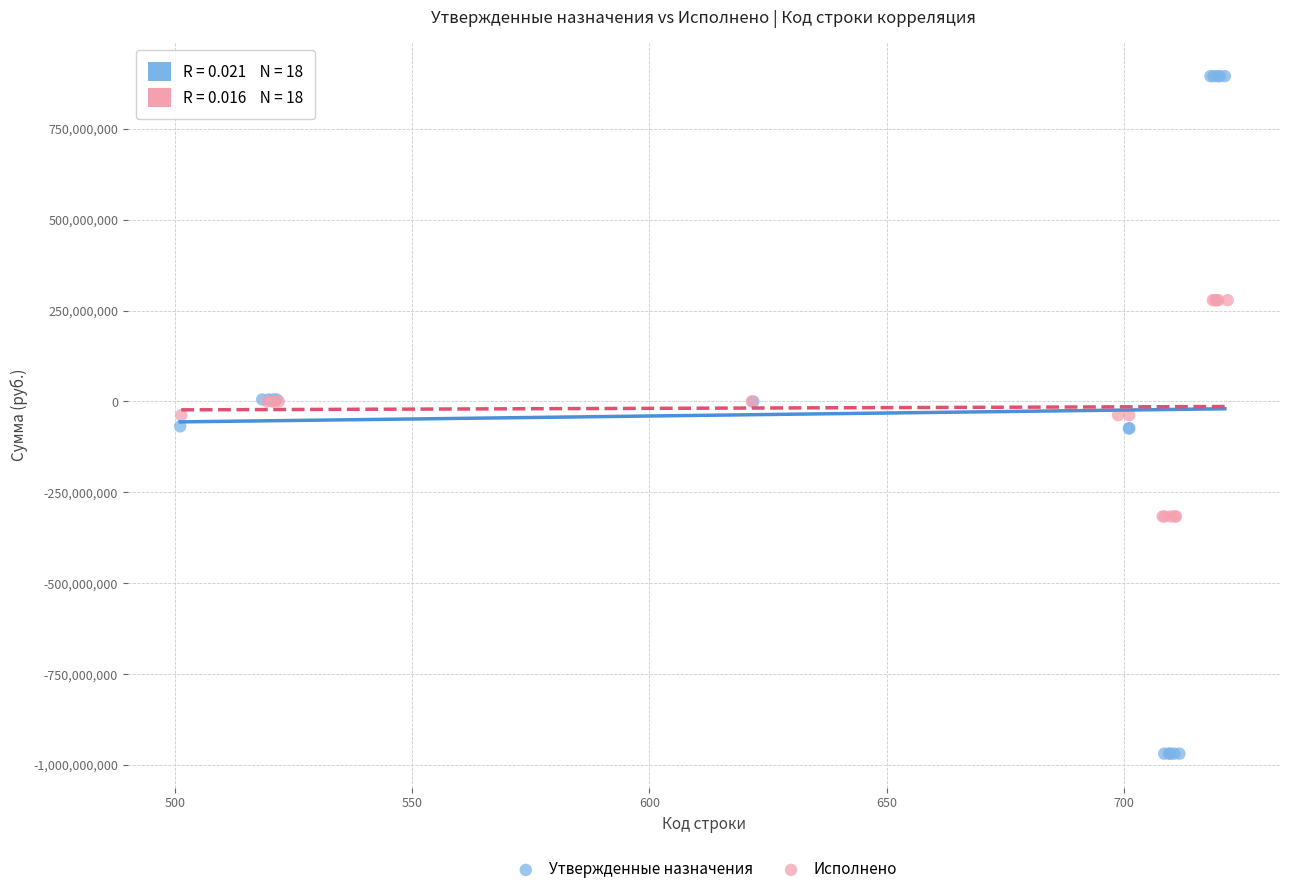

Which series reaches the minimum Y coordinate?

Утвержденные назначения